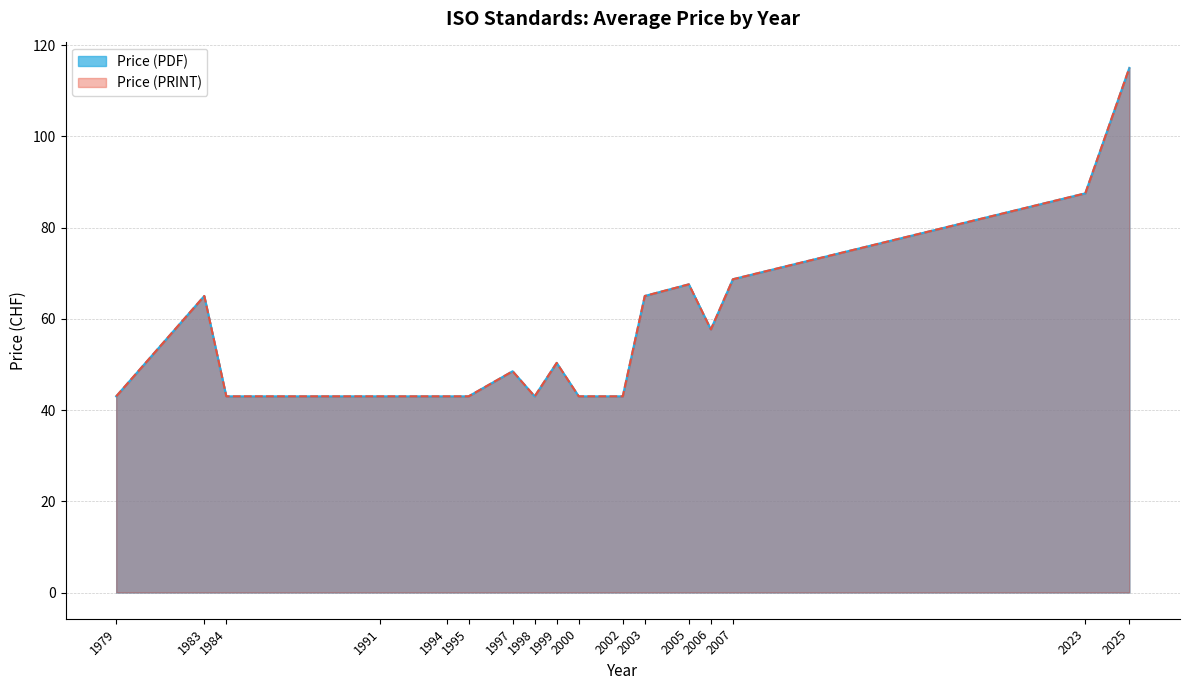

What is the value of the Price (PRINT) point at the 24th from the left?

43